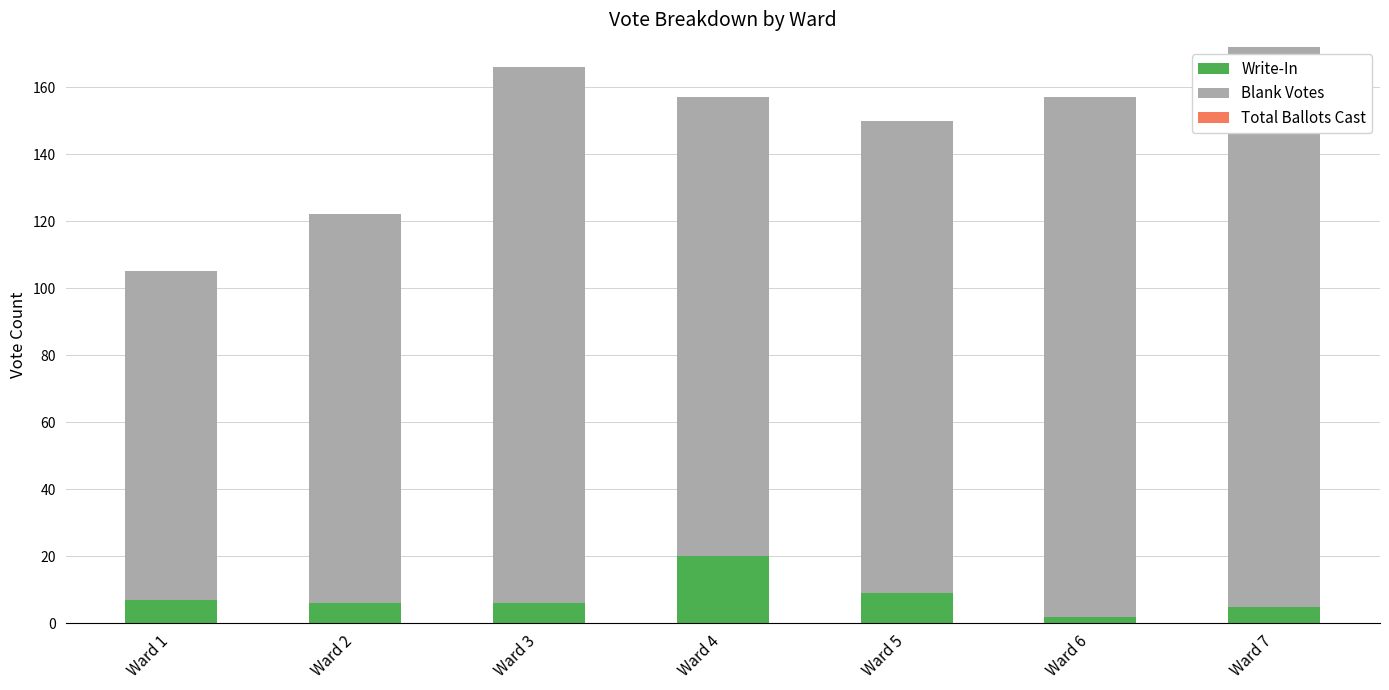

What is the difference between the maximum and second lowest values in the Write-In series?

15